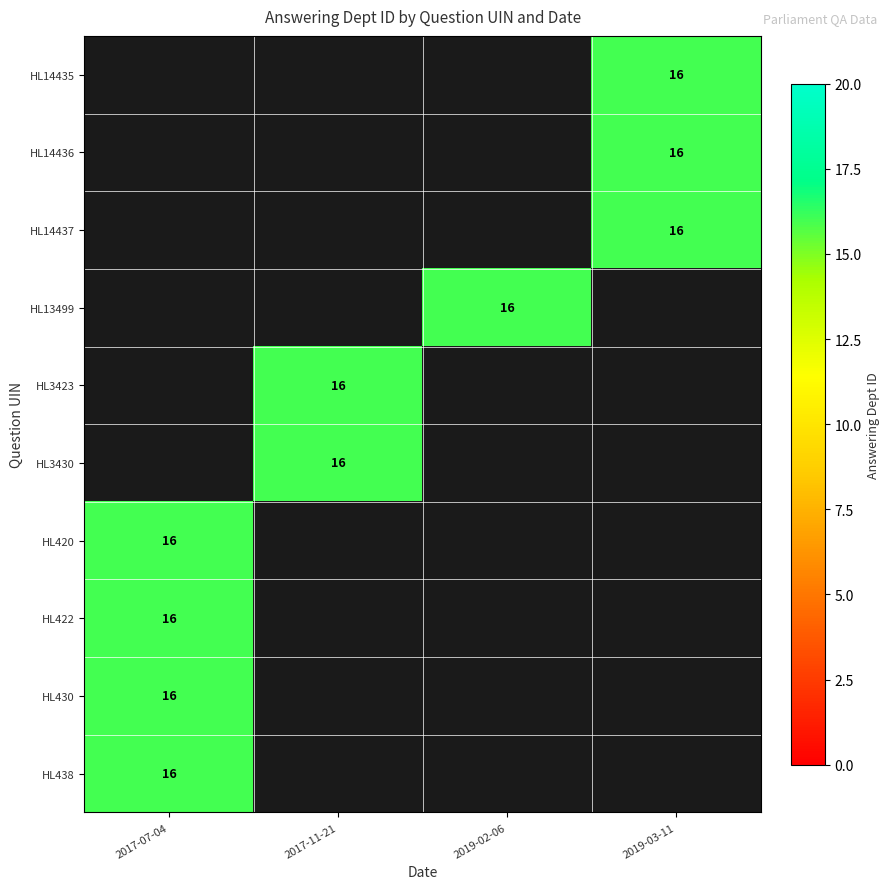

What is the minimum value shown in the chart?

16.0